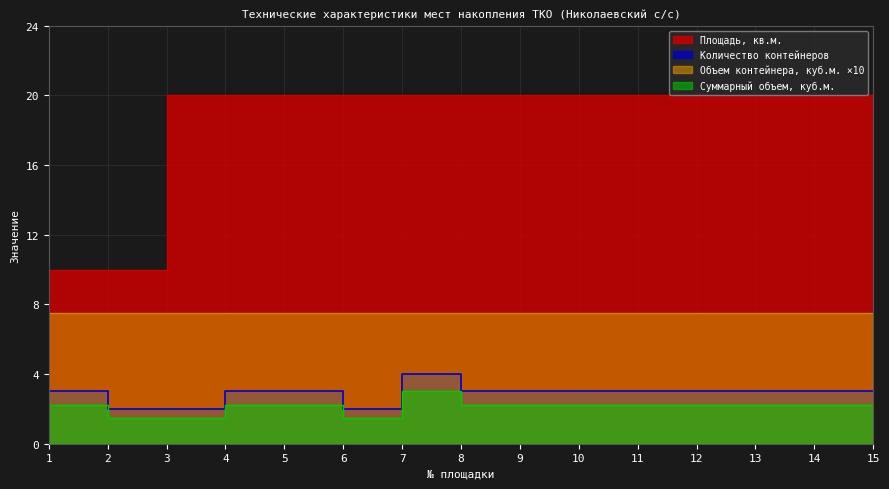

What is the approximate value of Площадь, кв.м. at 5?

20.0